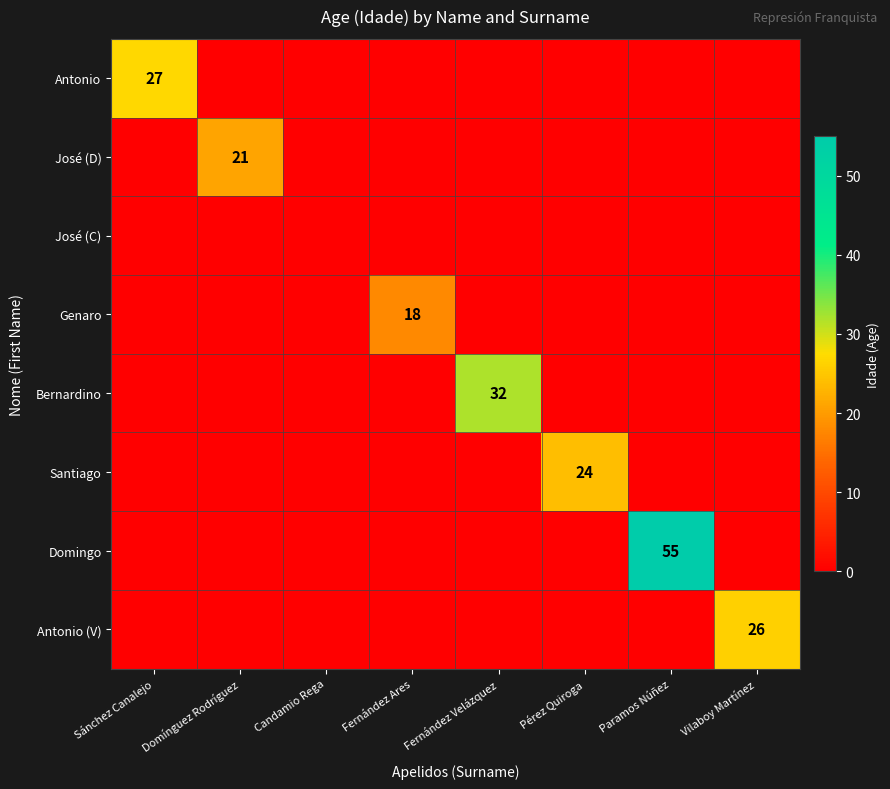

How many values in the Bernardino series exceed 0?

1